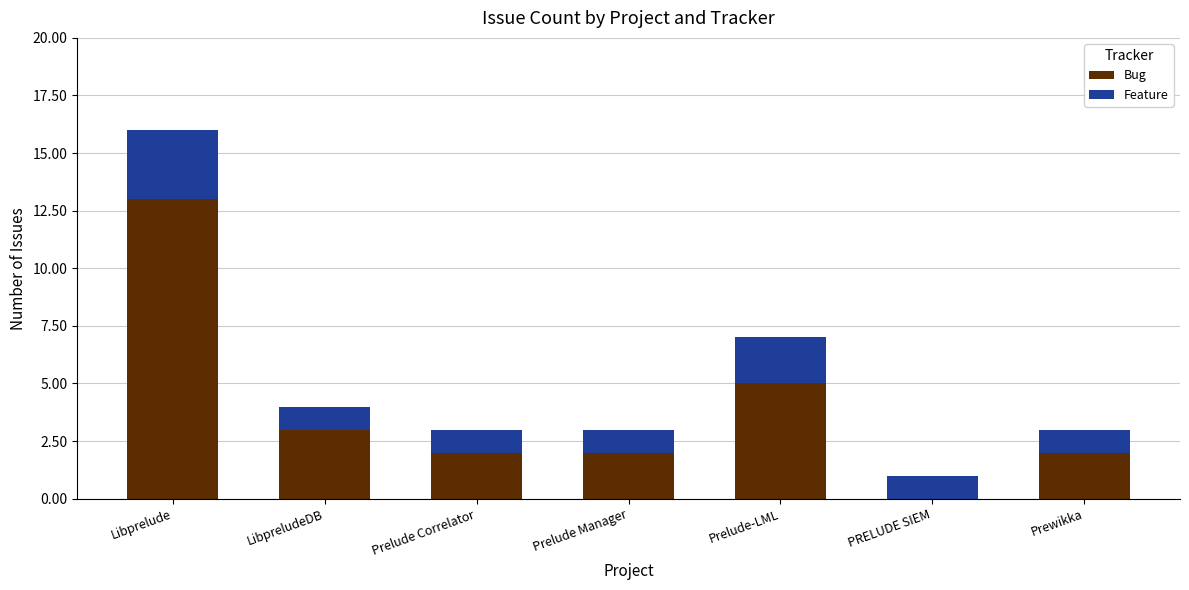

Which category has the highest value in the Bug series?

Libprelude